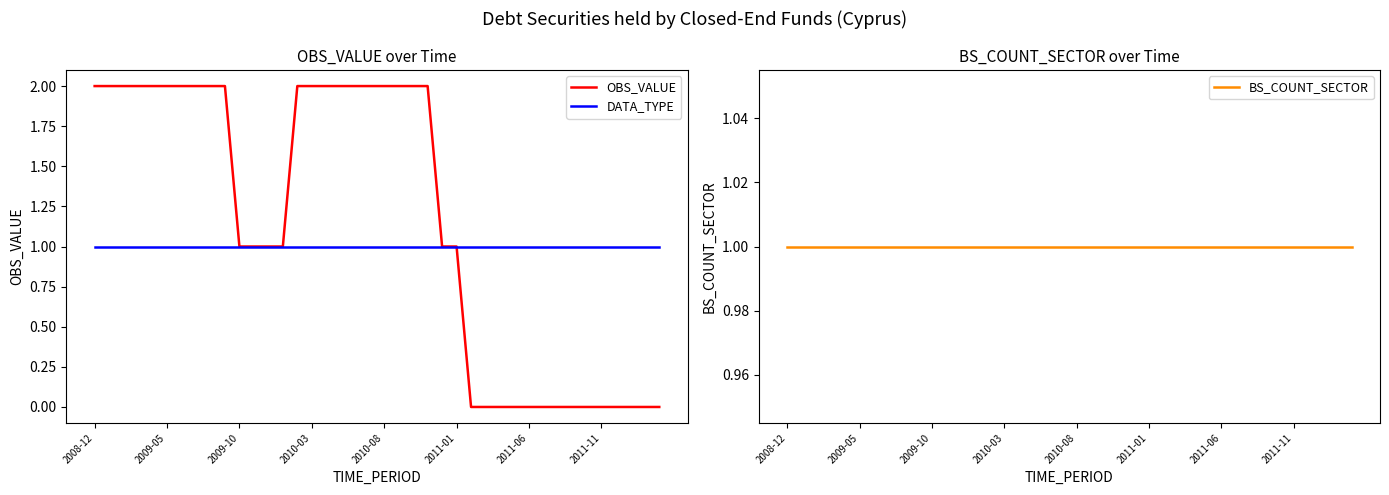

What is the average value of the OBS_VALUE series?

1